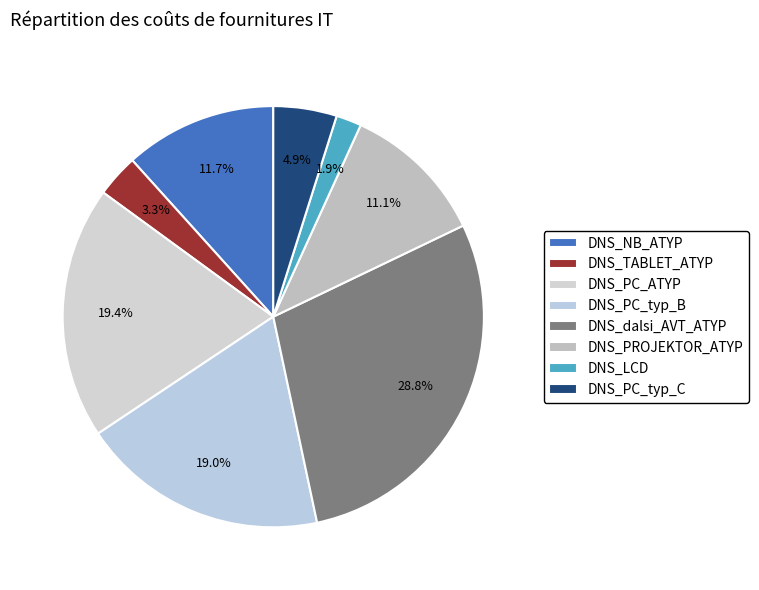

Is DNS_PC_typ_C the majority of the pie?

No